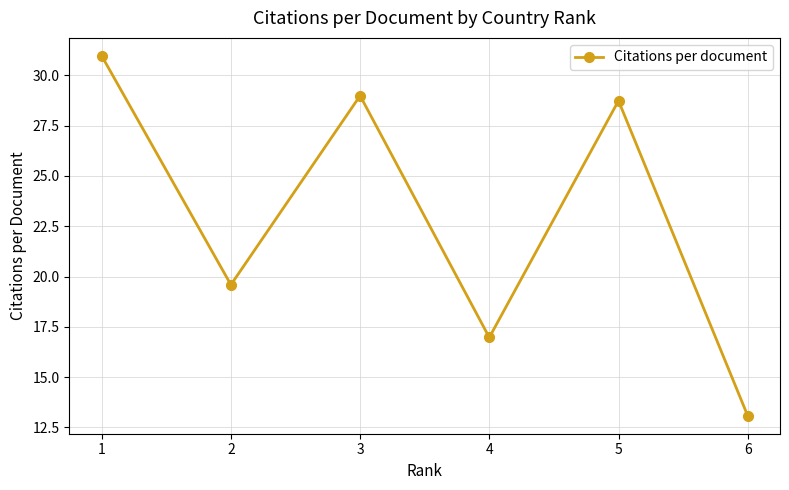

How many categories are shown in the chart?

6